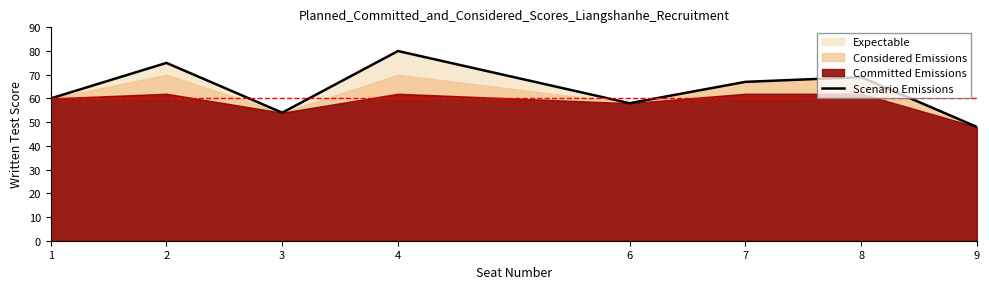

What is the difference between the maximum and minimum values?

32